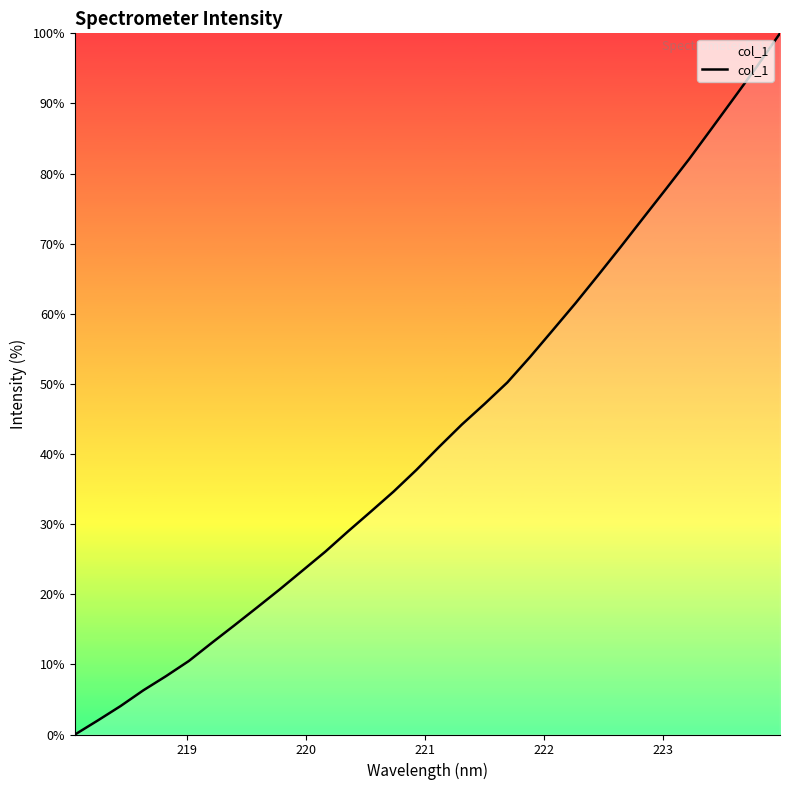

What is the greatest value displayed?

100.0